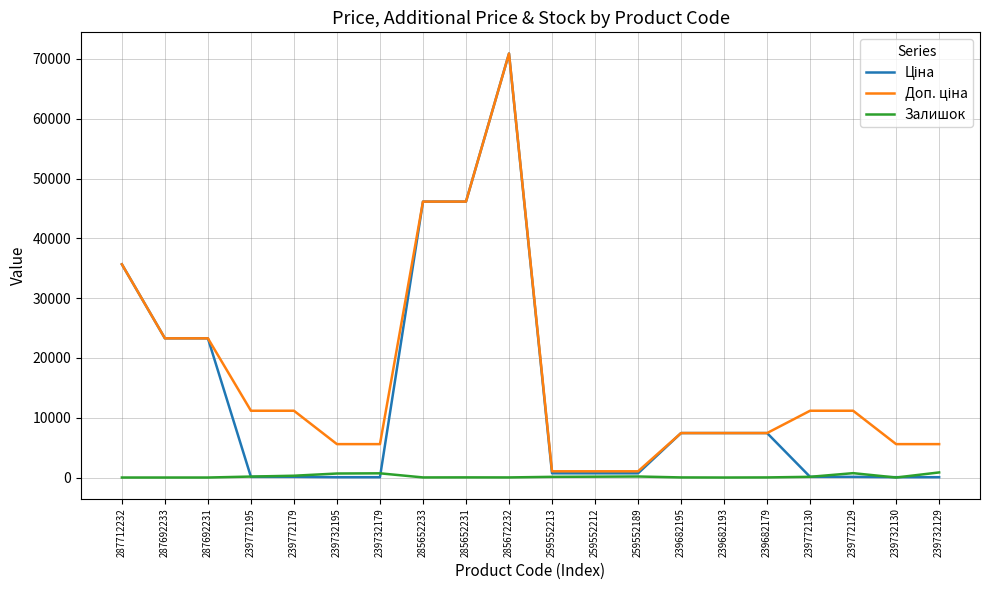

What is the total value across all series at 285652233?

92303.9